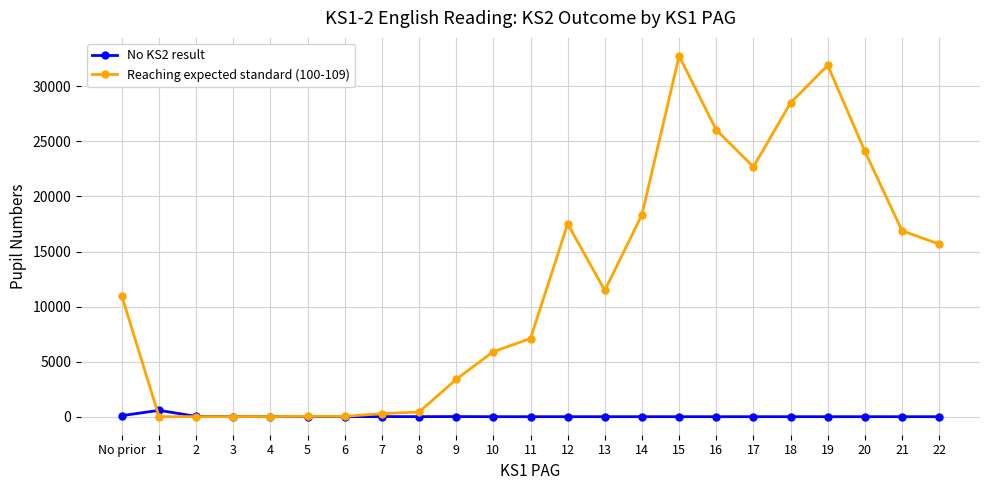

Rank the series at 13 from lowest to highest value.

No KS2 result, Reaching expected standard (100-109)